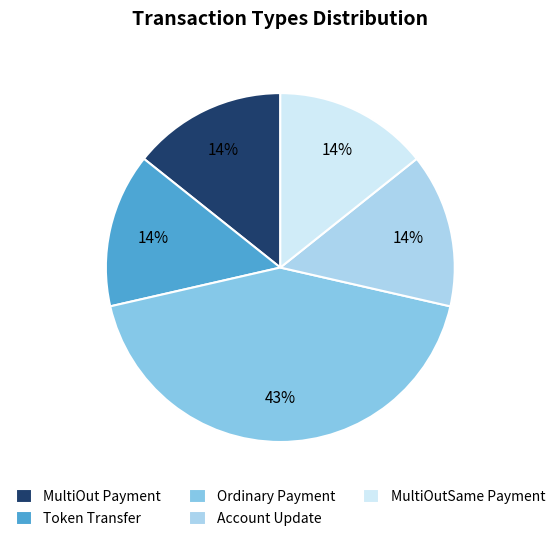

How many segments does this pie chart have?

5